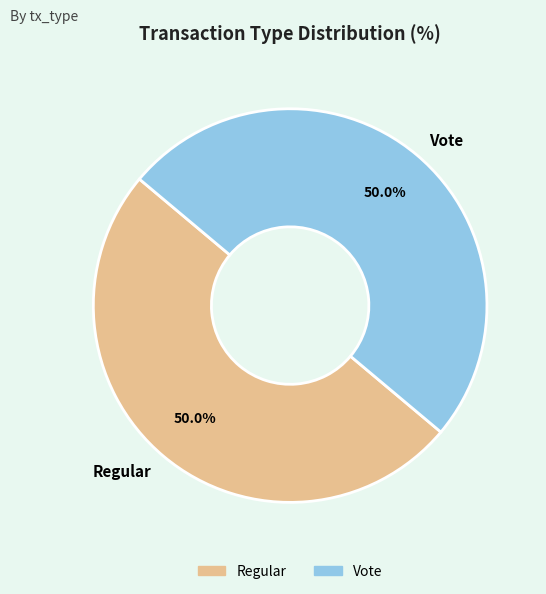

What is the ratio of the value at Vote to the value at Regular?

1.0